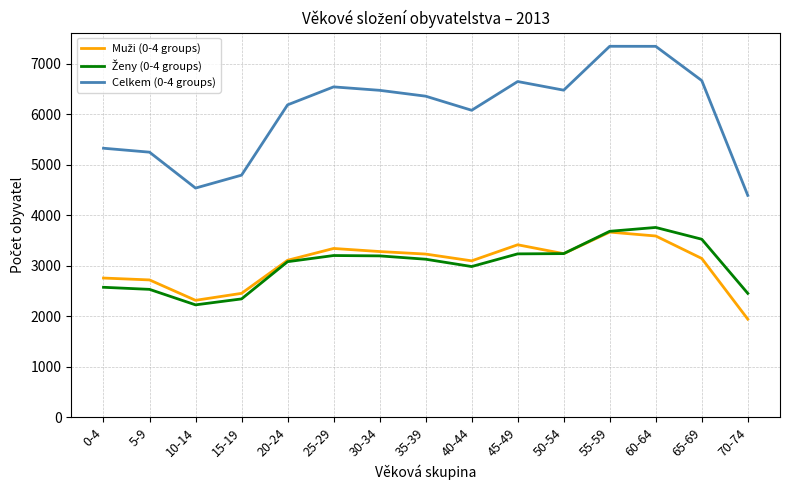

Which series has the largest total across all categories?

Celkem (0-4 groups)